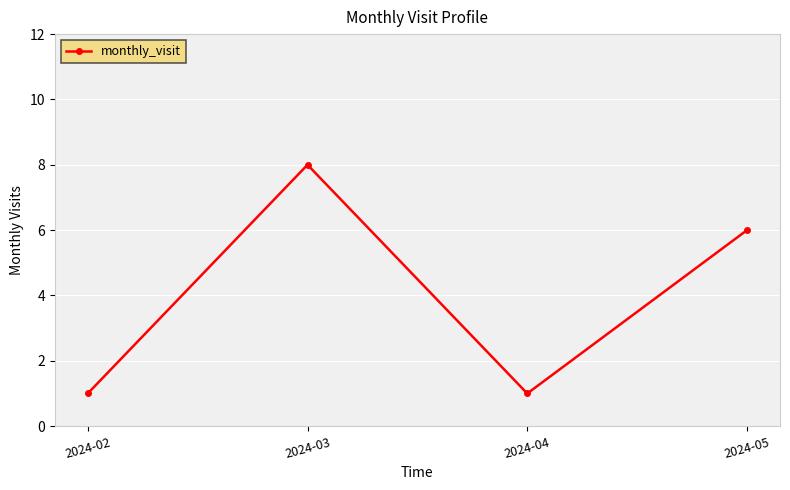

What is the sum of the values at 2024-04 and 2024-05?

7